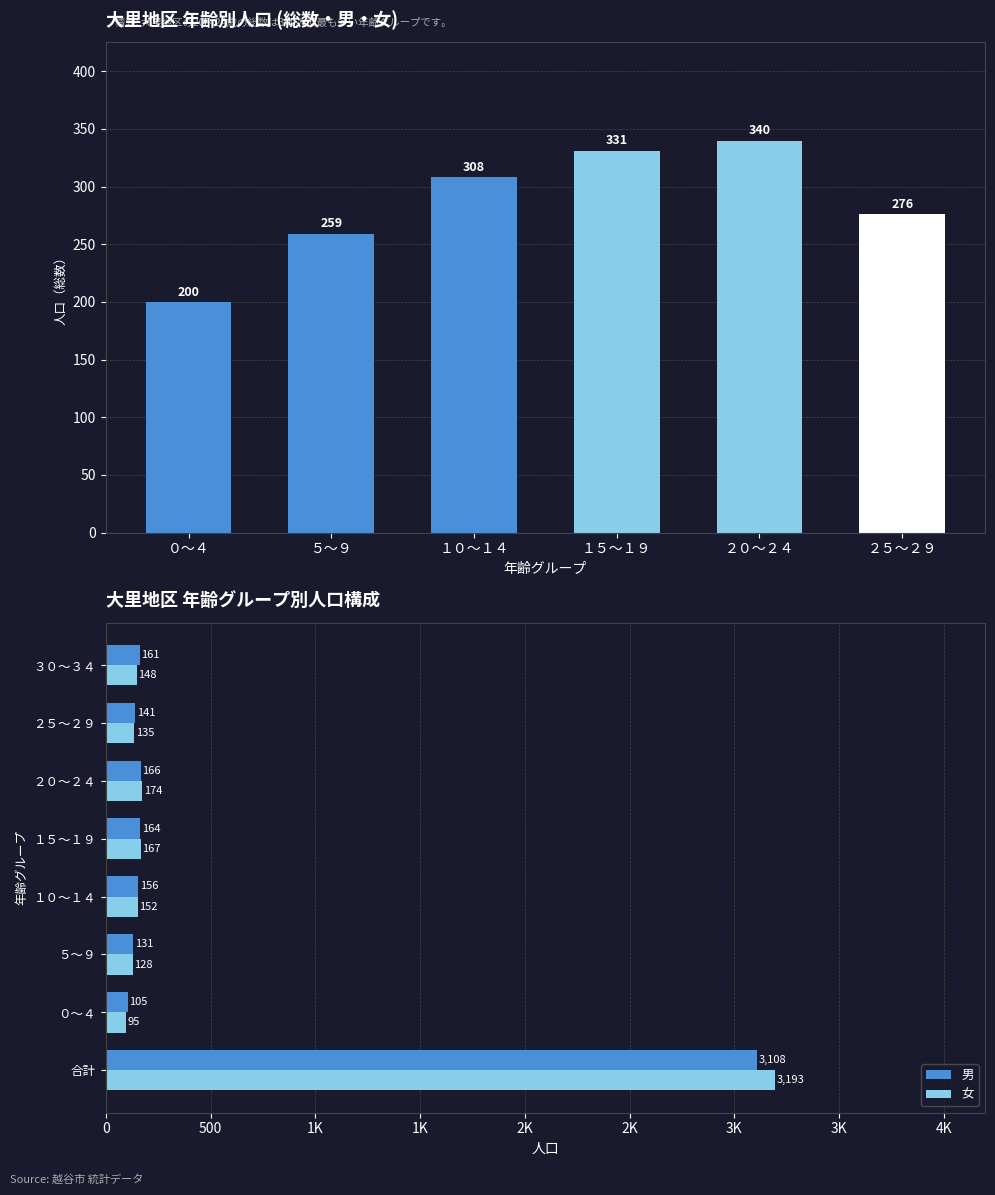

At which category is the sum across all series the highest?

合計